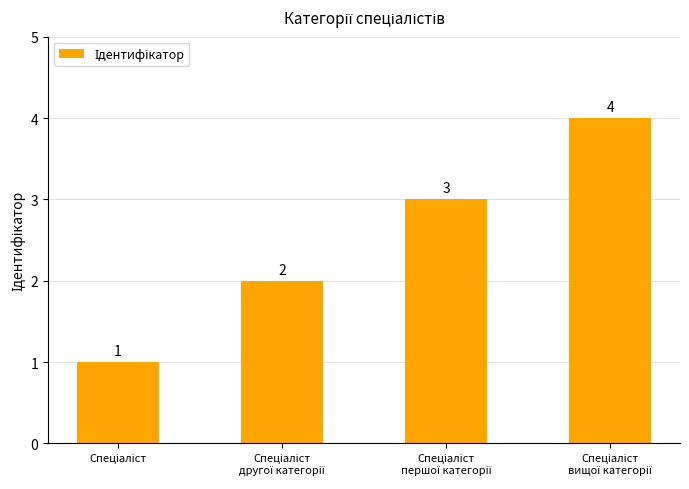

Count the values in the range 2 to 4.

3